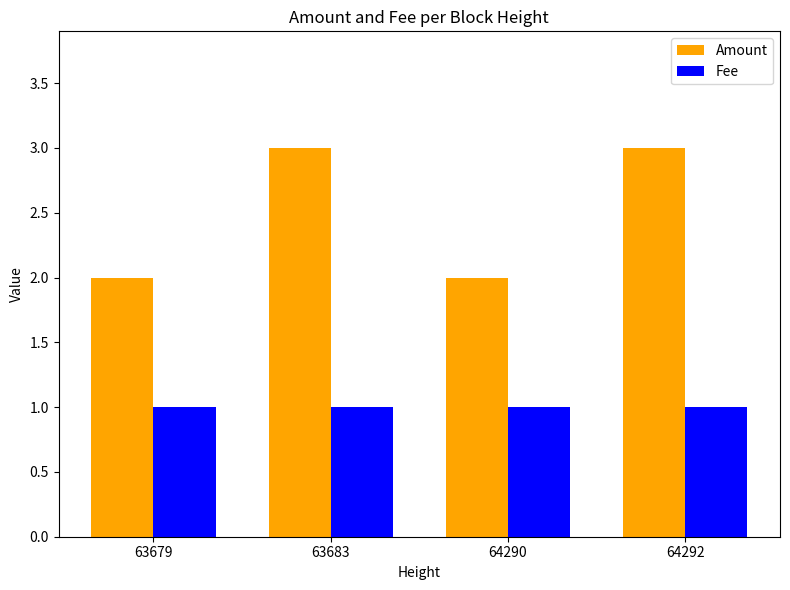

How many distinct data groups are displayed?

2